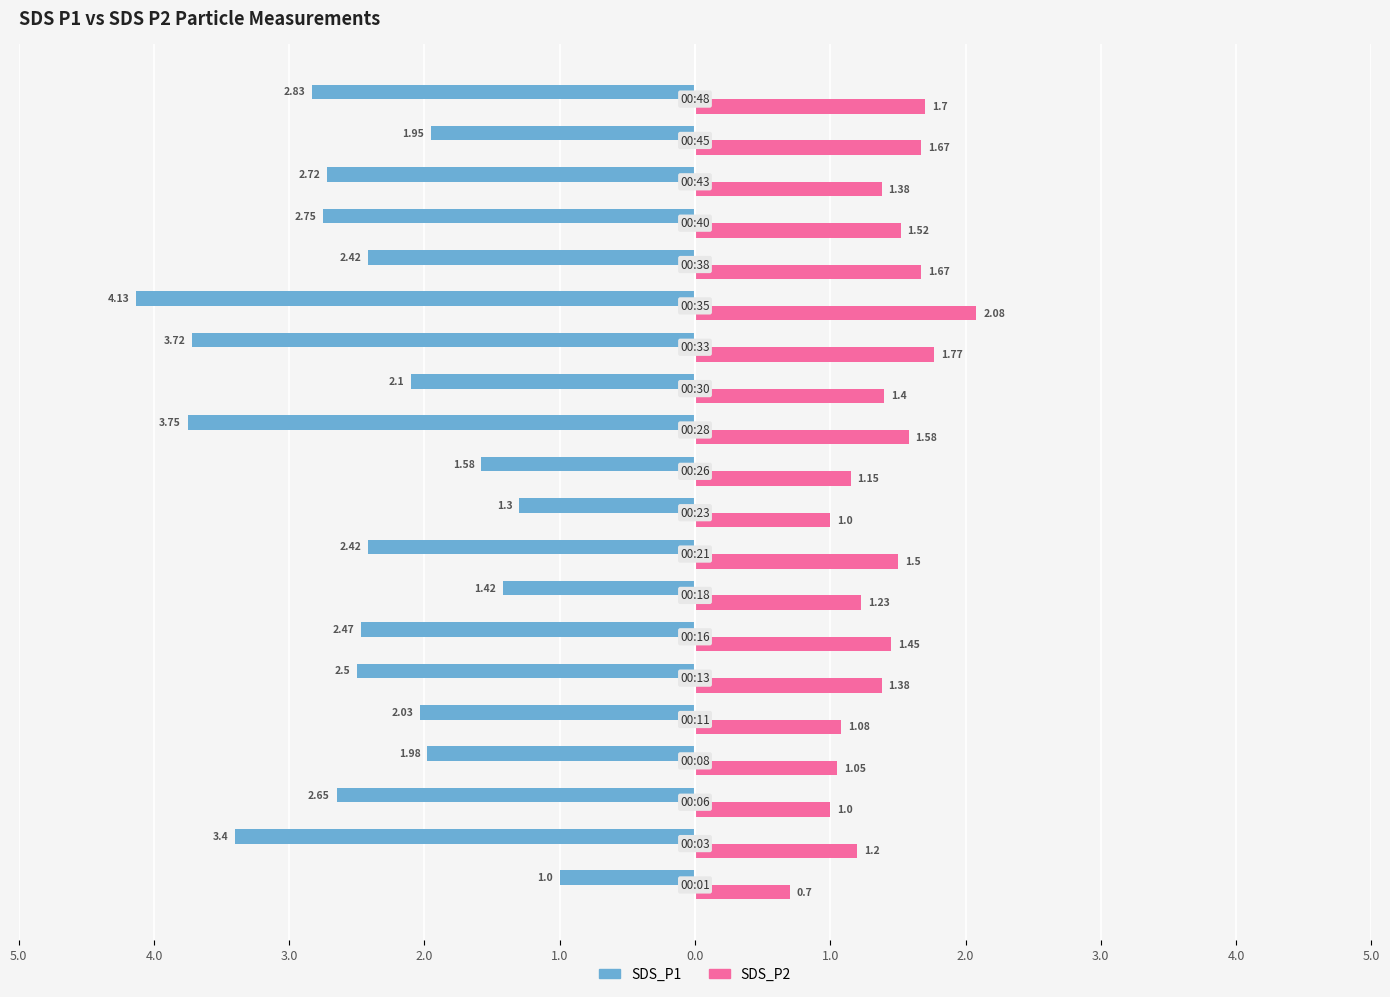

What are all the series names shown in the legend?

SDS_P1, SDS_P2